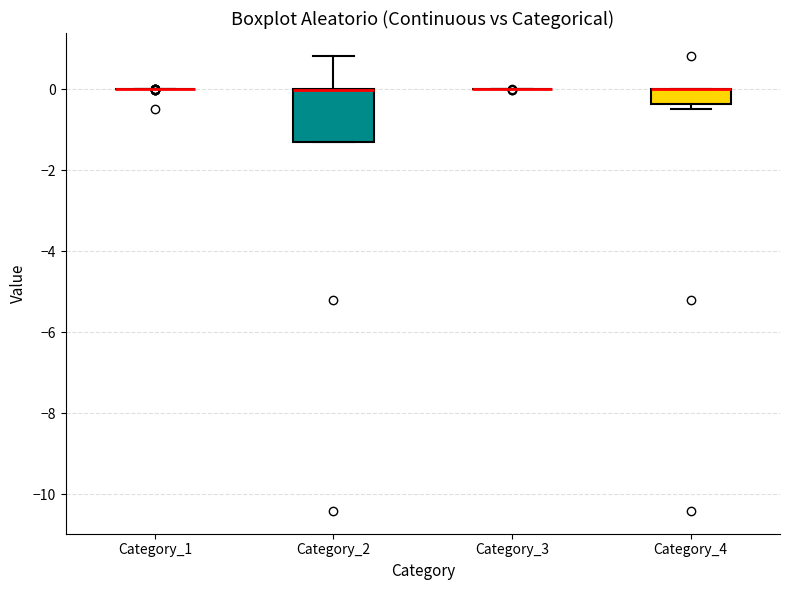

Reading left to right, read every box against the y-axis: the position of its median line, the range the box covers, and the ends of its whiskers. The values are not printed on the chart, so give them approximately, as read against the axis.

Category_1: box collapsed to a line at 0.0, whiskers 0.0 to 0.0
Category_2: median 0.0 (drawn on the box's upper edge), box -1.4 to 0.0, whiskers -1.4 to 0.8
Category_3: box collapsed to a line at 0.0, whiskers 0.0 to 0.0
Category_4: median 0.0 (drawn on the box's upper edge), box -0.4 to 0.0, whiskers -0.4 (just below the box's lower edge) to 0.0